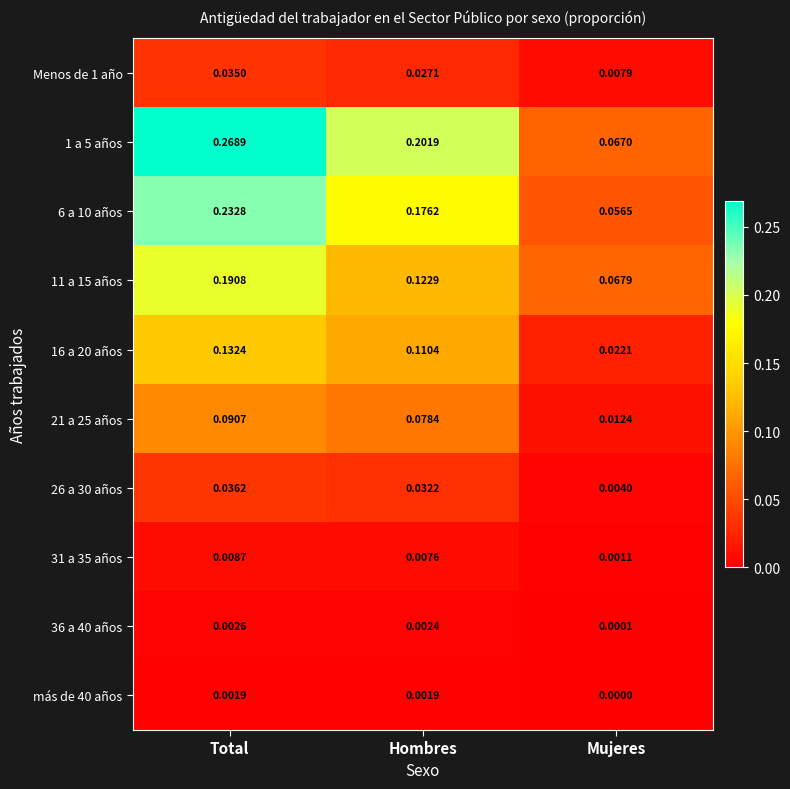

Rank the categories by 16 a 20 años value from highest to lowest.

Total, Hombres, Mujeres